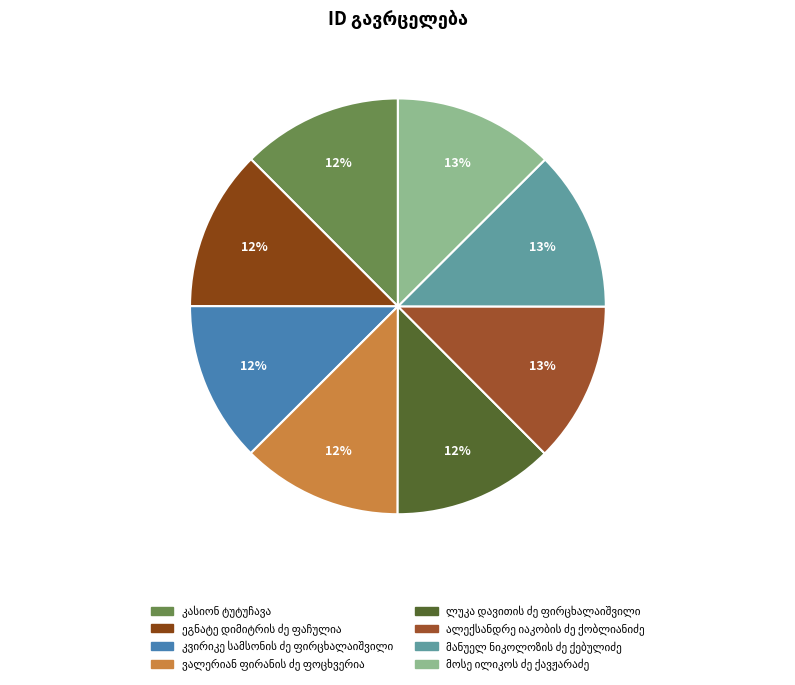

Is it true that მოსე ილიკოს ძე ქავჟარაძე is 25% of the pie?

False